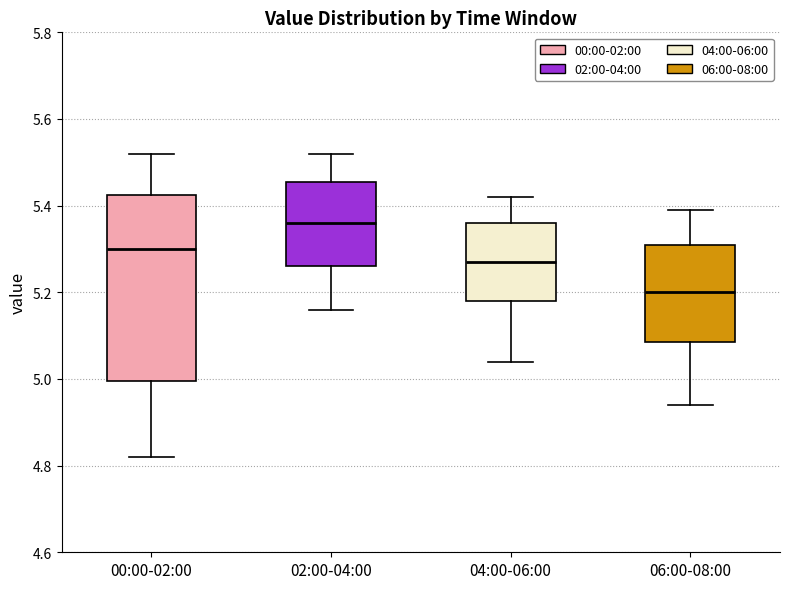

Where does the upper whisker of the box for 00:00-02:00 end on the y-axis? The values are not printed on the chart, so give them approximately, as read against the axis.

5.52